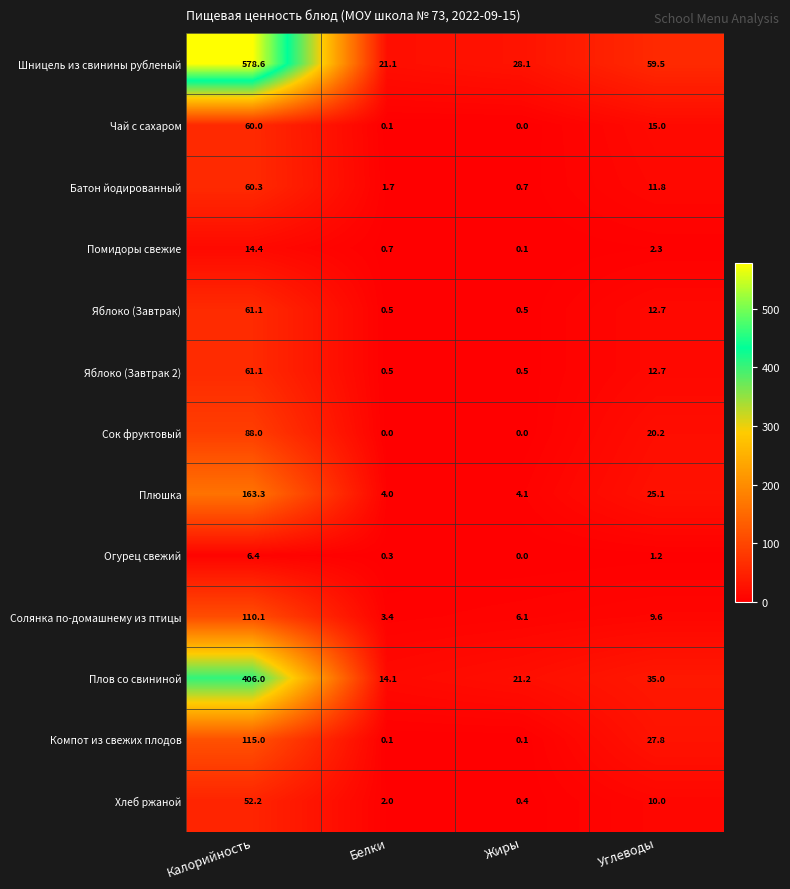

Which label corresponds to the largest value in the chart?

Калорийность